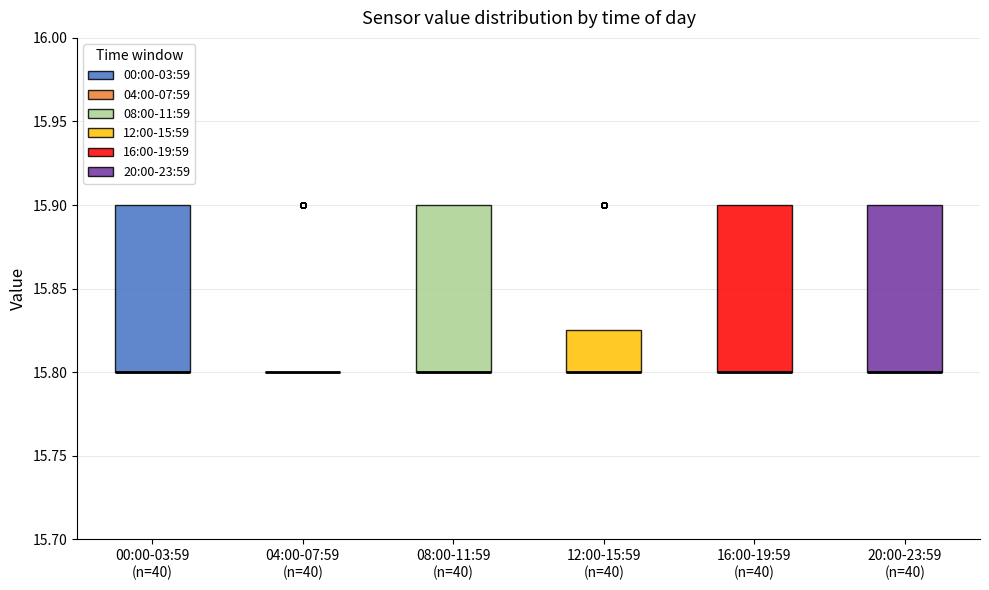

Where is the upper edge of the box for 12:00-15:59 (n=40) on the y-axis? The values are not printed on the chart, so give them approximately, as read against the axis.

15.825